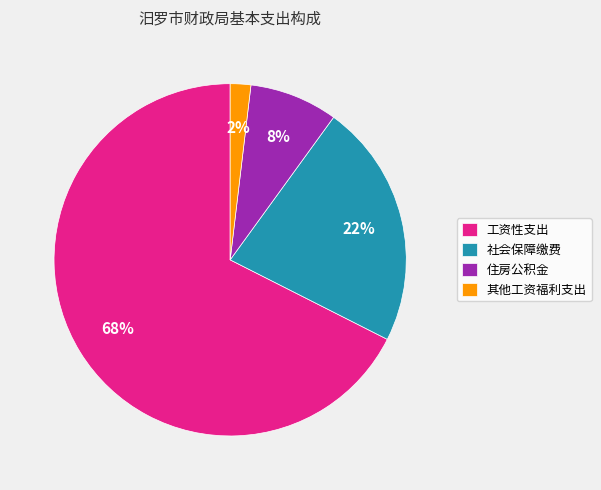

To the nearest percent, what is the combined percentage of 社会保障缴费 and 工资性支出?

90%